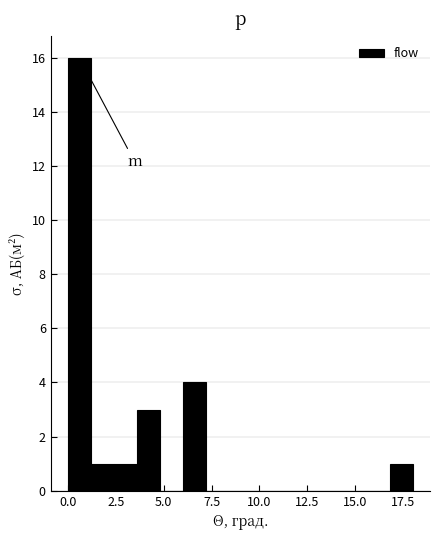

Around what value on the x-axis is the tallest bar? Give the approximate position of its centre, as read against the axis.

0.5